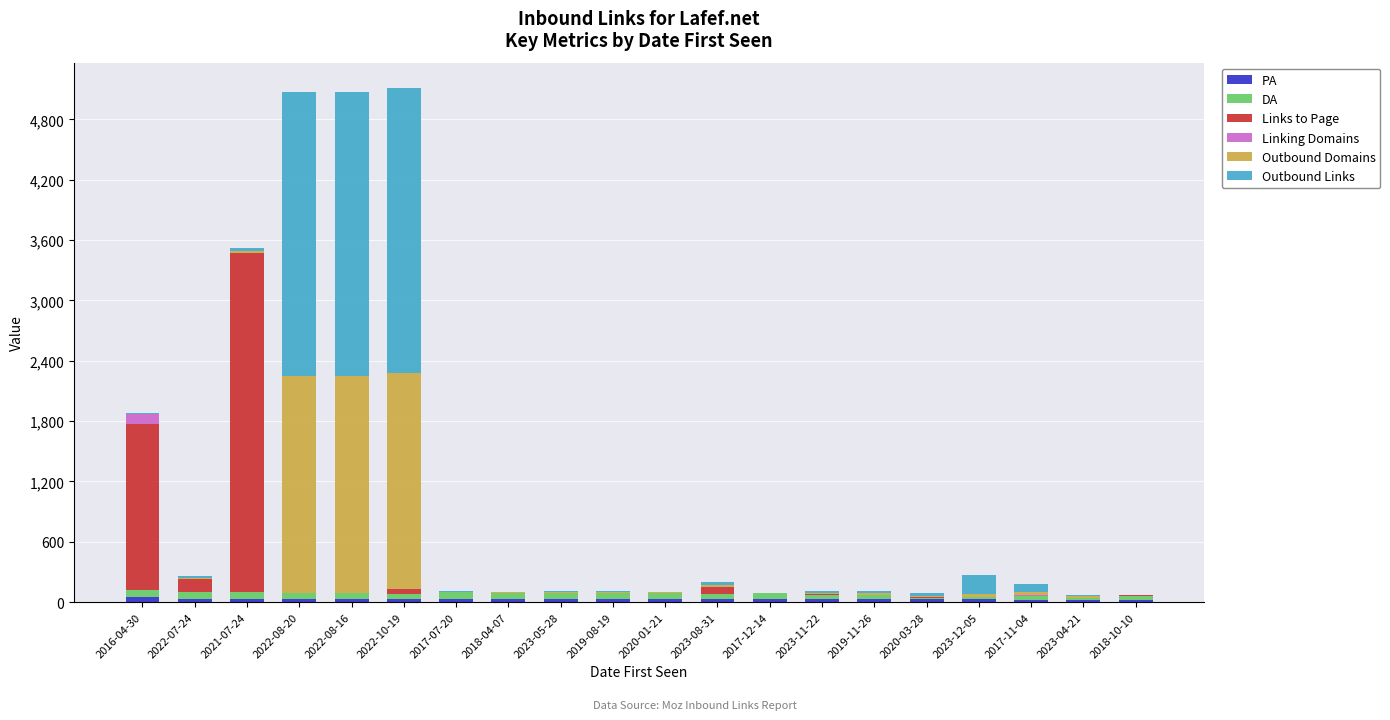

What is the sum of the Outbound Links values at 2022-08-16 and 2023-08-31?

2862